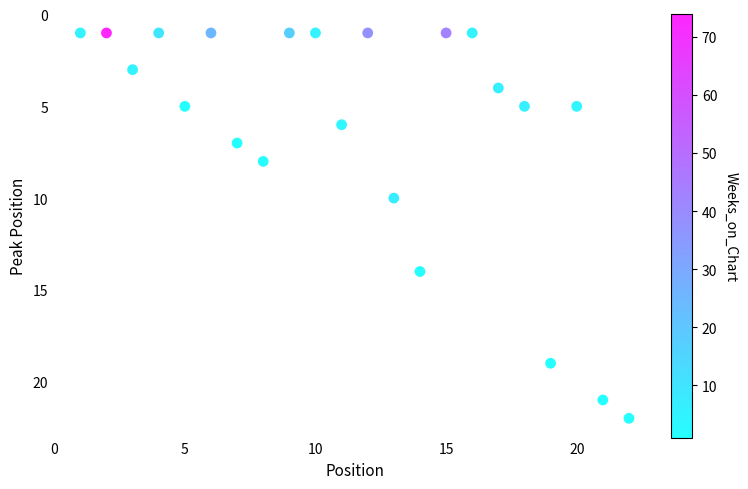

What is the range of Y values (max minus min)?

21